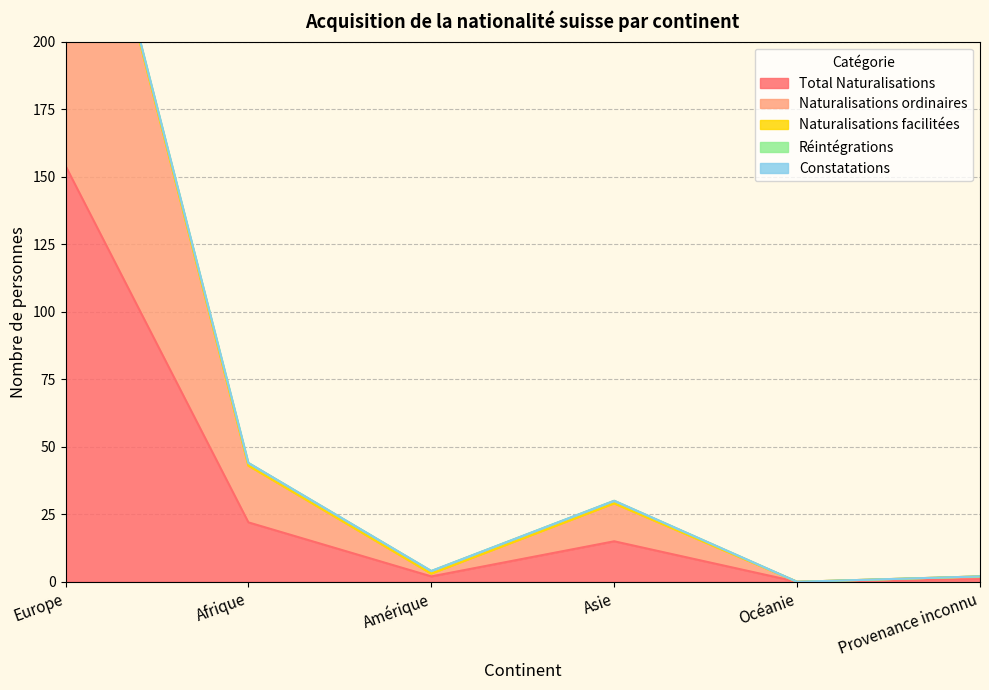

What is the value of the Naturalisations ordinaires point at the 6th from the left?

1